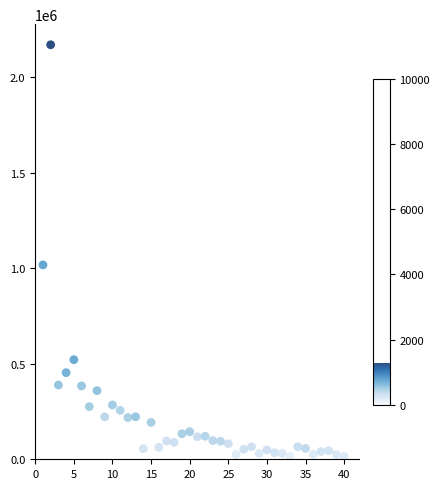

What Y value in the scatter plot is closest to 1091615?

1016930